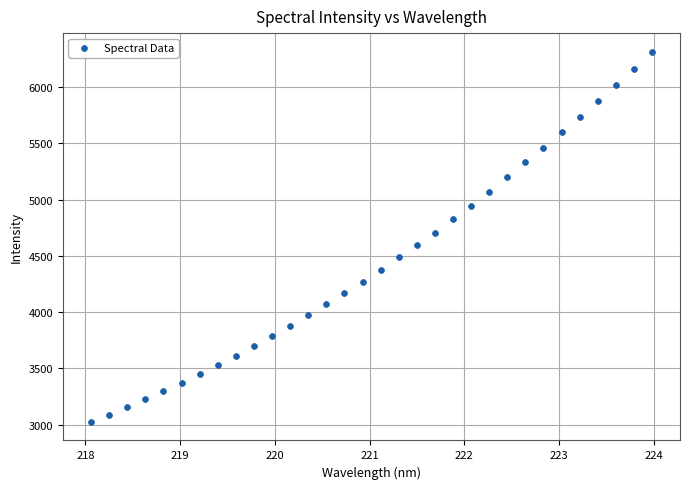

What is the range of Y values (max minus min)?

3291.3